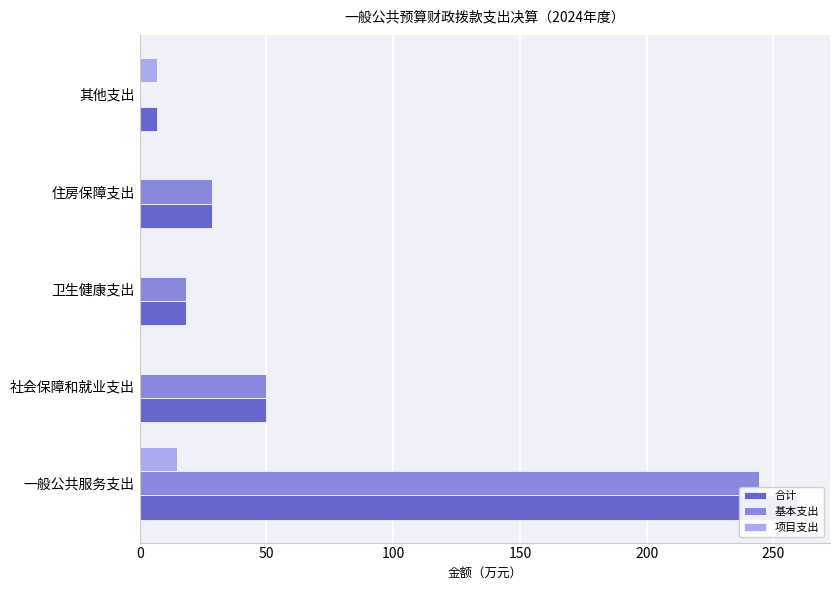

Does the chart contain stacked bars?

No